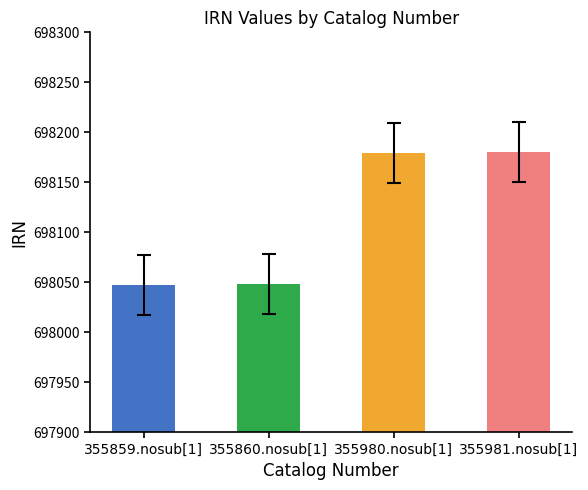

Between 355860.nosub[1] and 355980.nosub[1], which is larger?

355980.nosub[1]